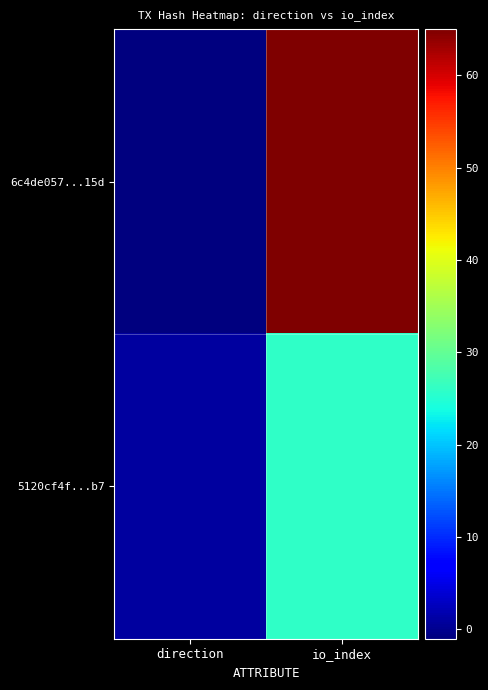

Rank the series by their average value, from lowest to highest.

5120cf4f...b7, 6c4de057...15d